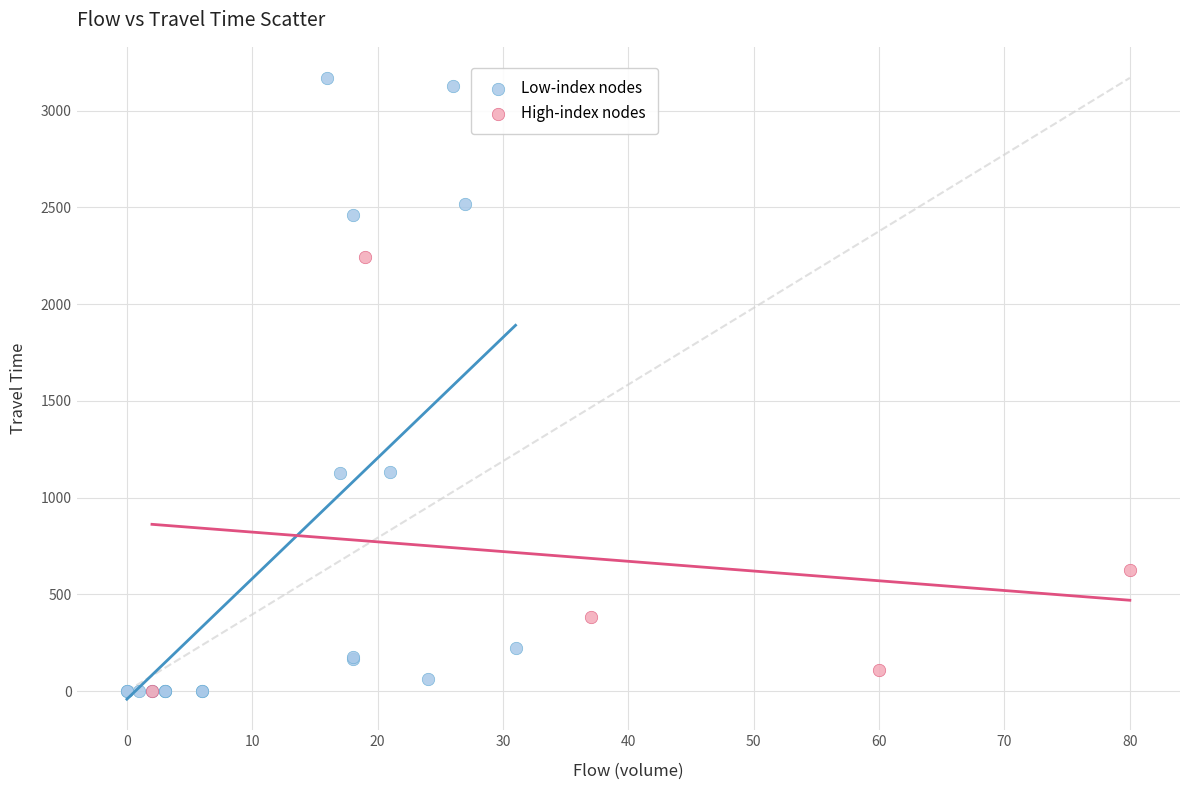

Which series has the largest Y range (max minus min)?

Low-index nodes